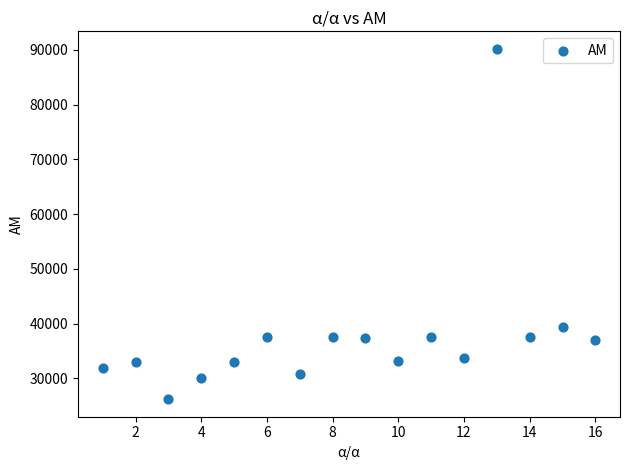

What Y value in the scatter plot is closest to 58183?

39327